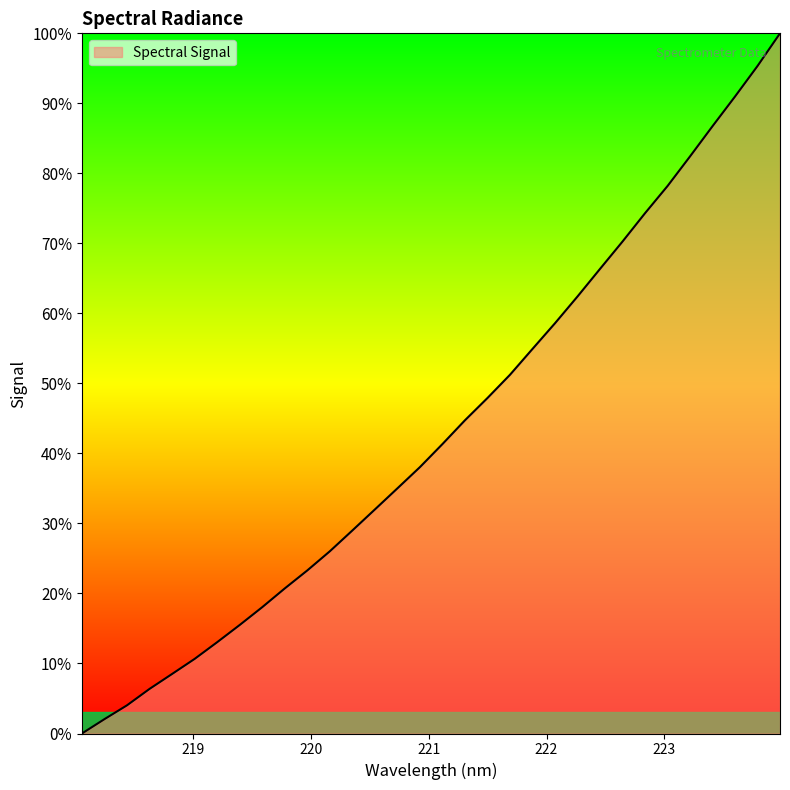

What is the difference between the maximum and minimum values?

100.0